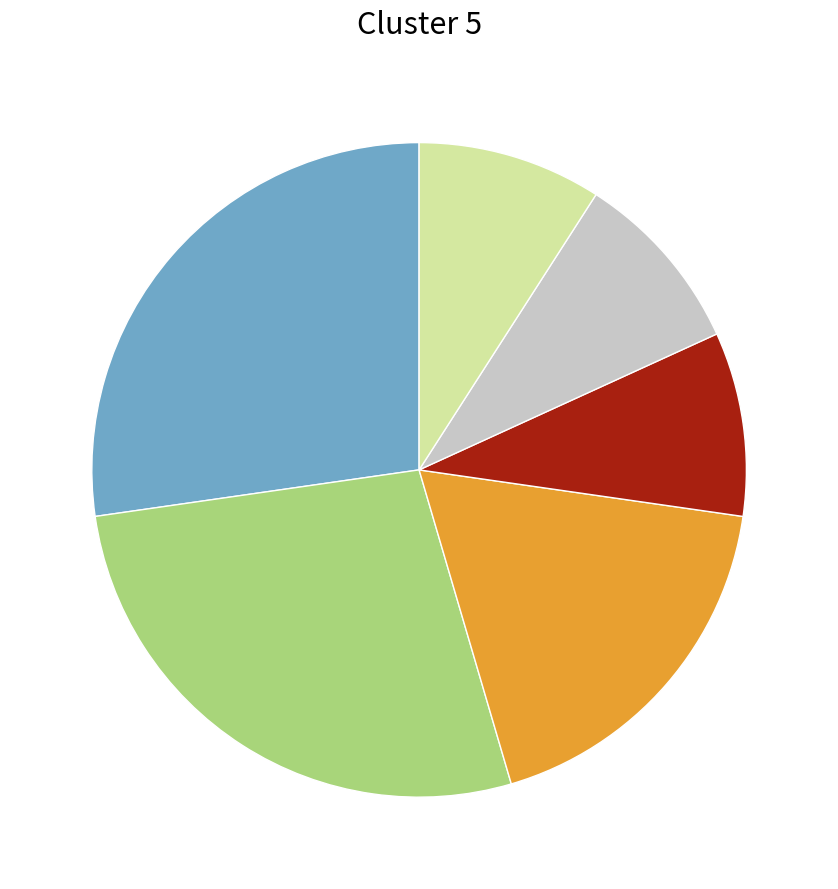

Count the number of slices in the pie.

6